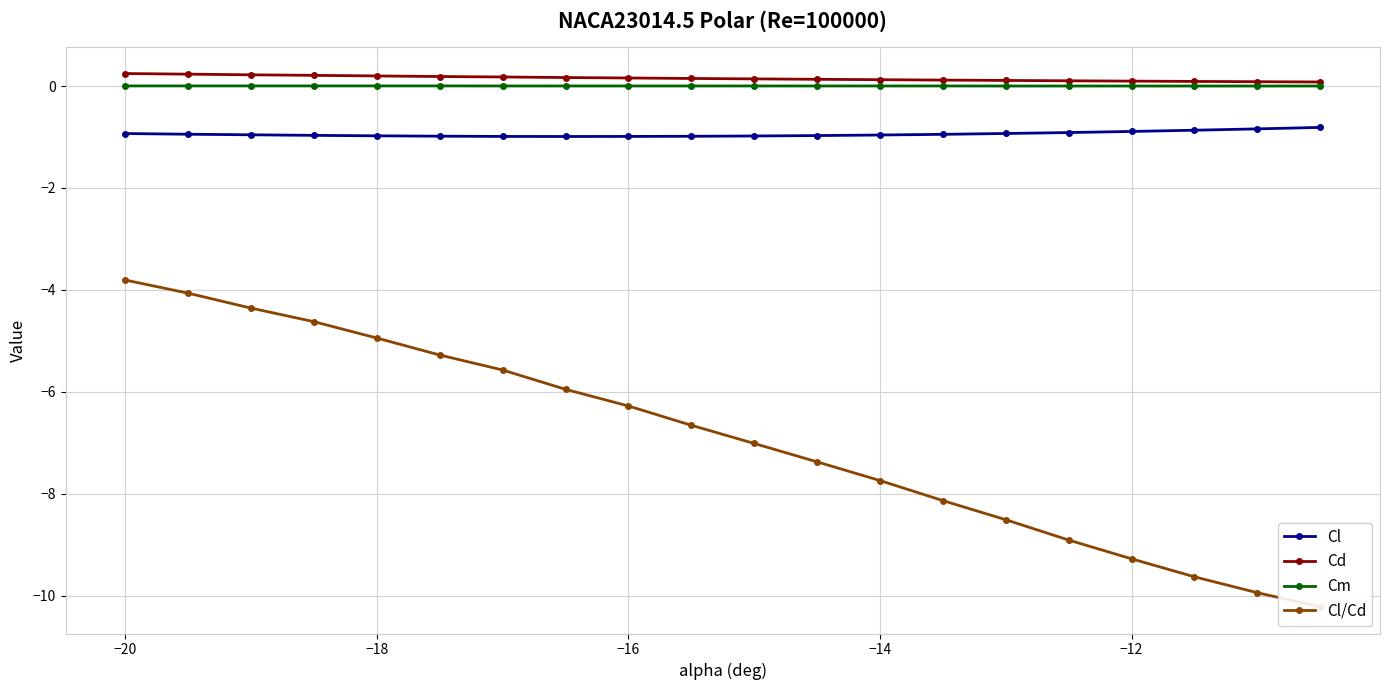

True or false: Cl and Cd cross at least once.

False